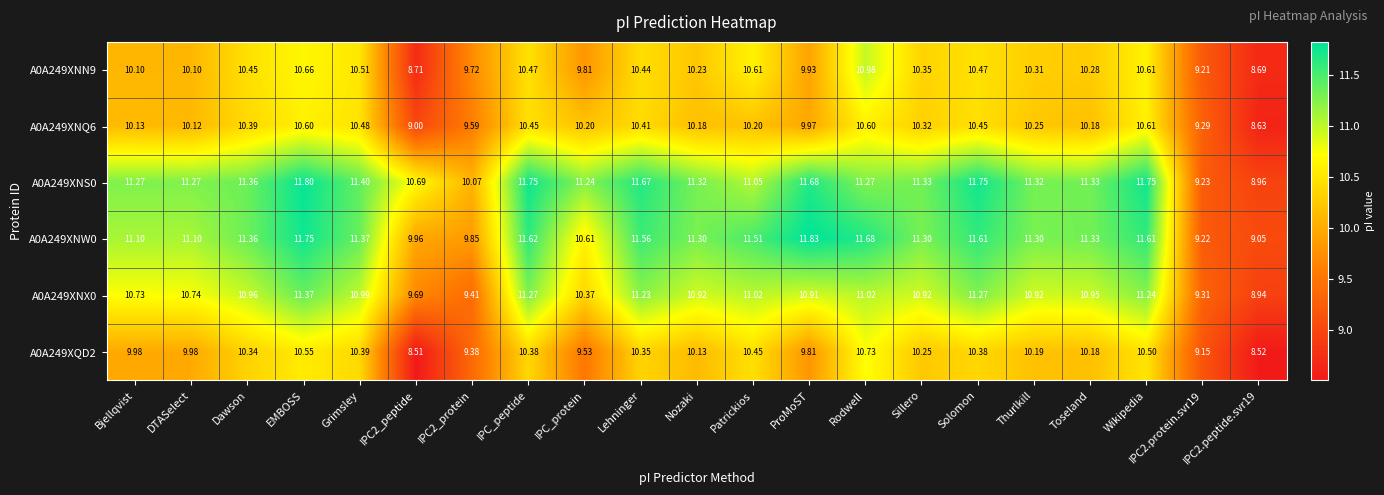

How many data points in A0A249XQD2 are above 10?

13